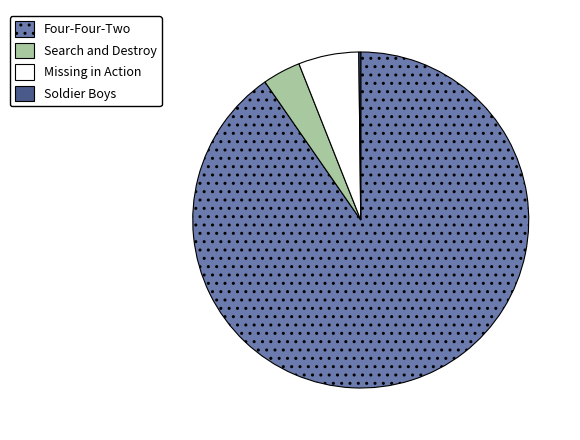

Which category has the biggest portion of the pie?

Four-Four-Two